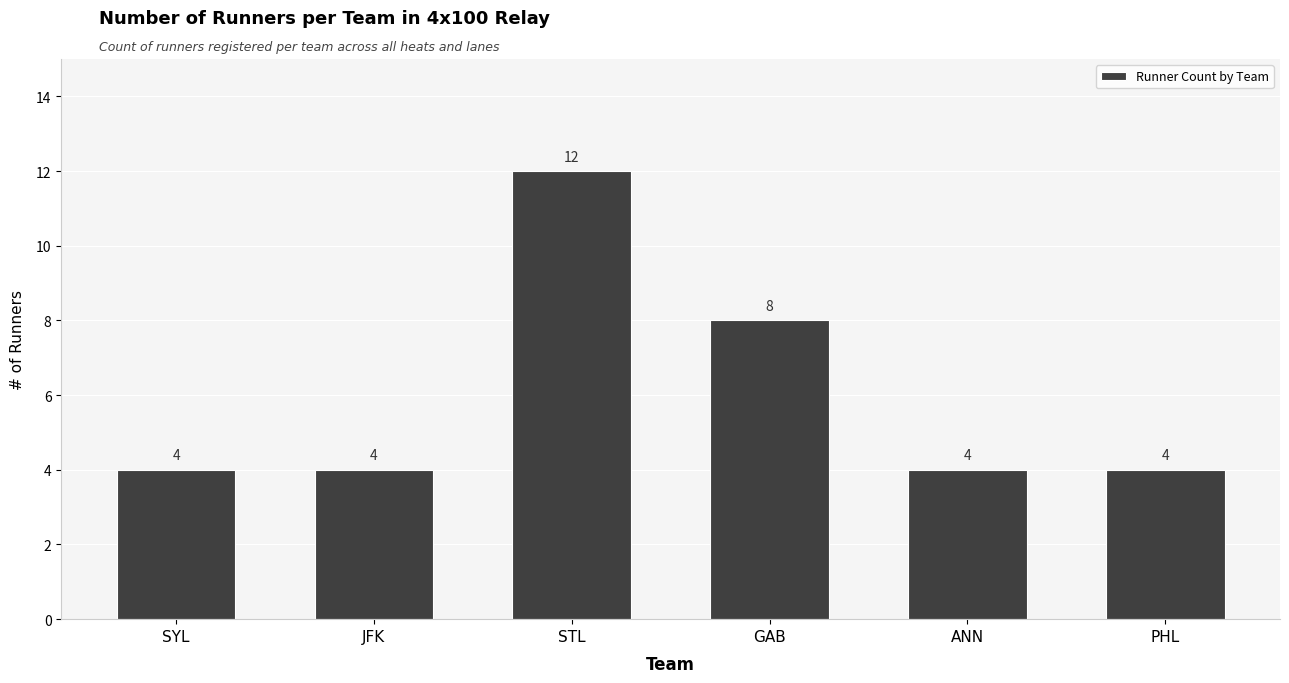

Read the value at PHL.

4